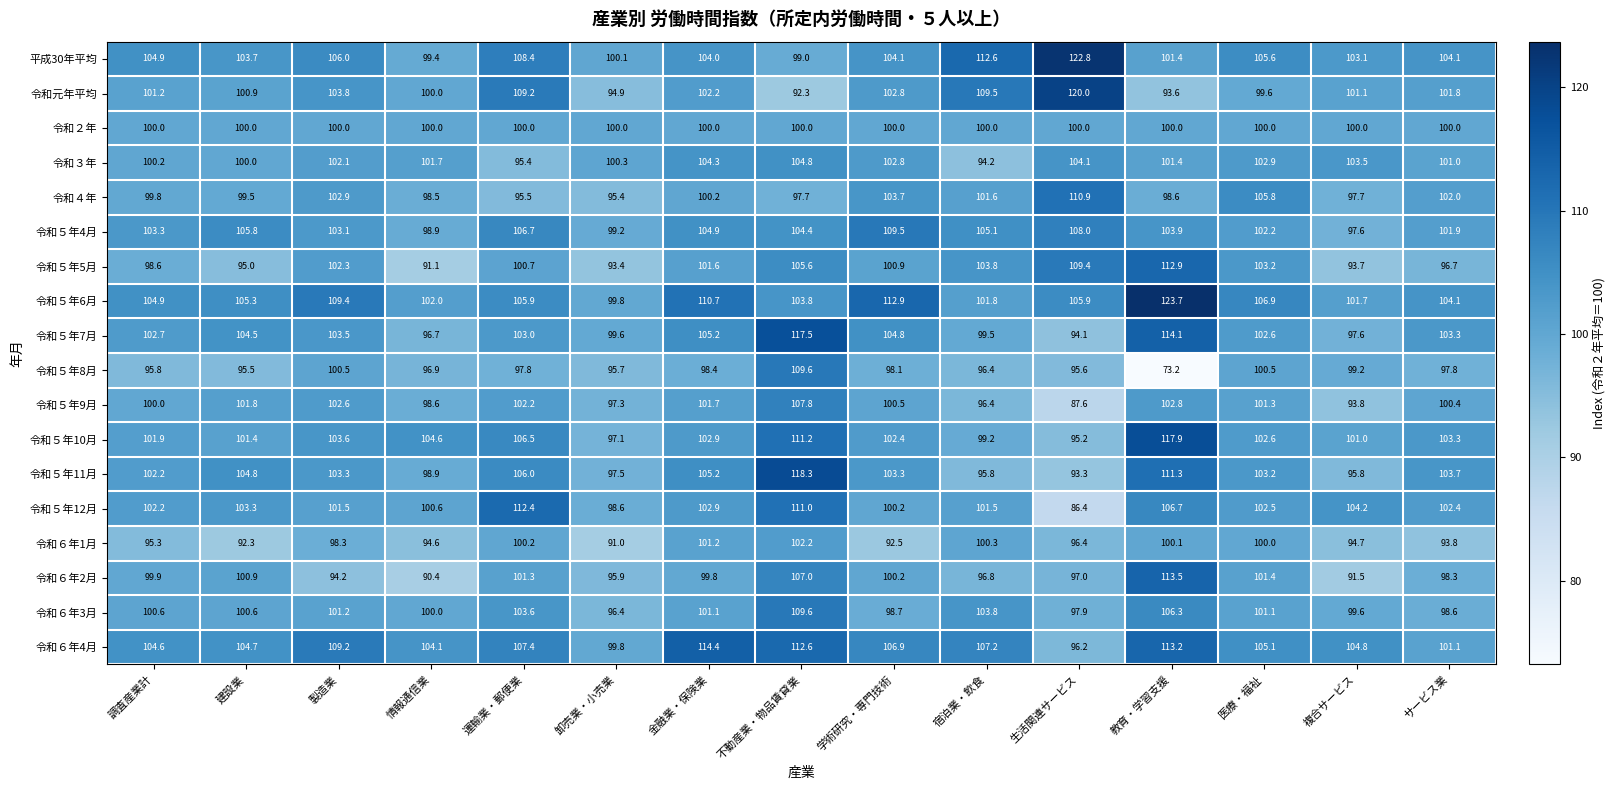

What is the sum of the 平成30年平均 values at 学術研究・専門技術 and 不動産業・物品賃貸業?

203.1